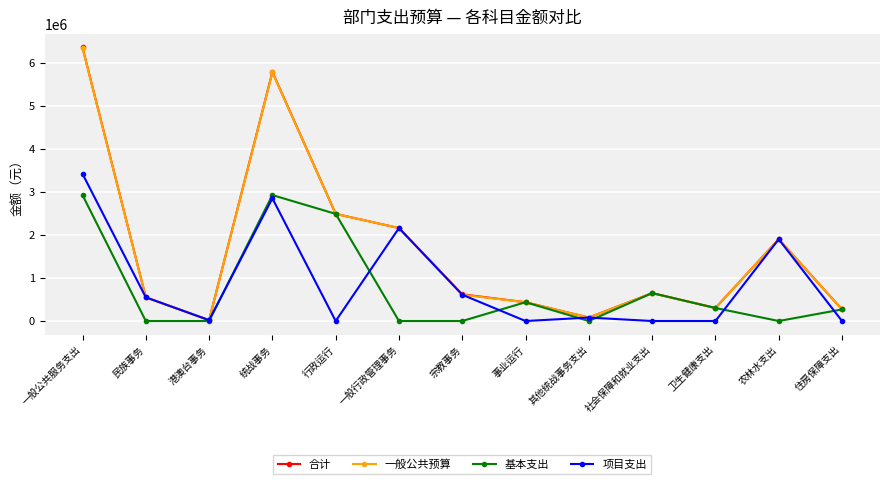

Is it true that 项目支出 equals 5536385 at 一般公共服务支出?

False